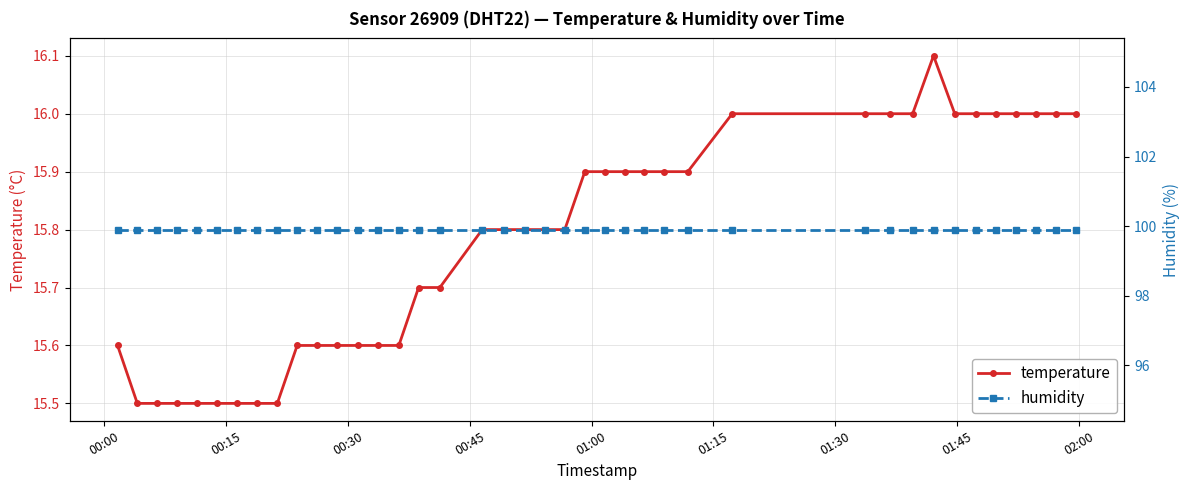

What is the lowest value of the temperature series?

15.5